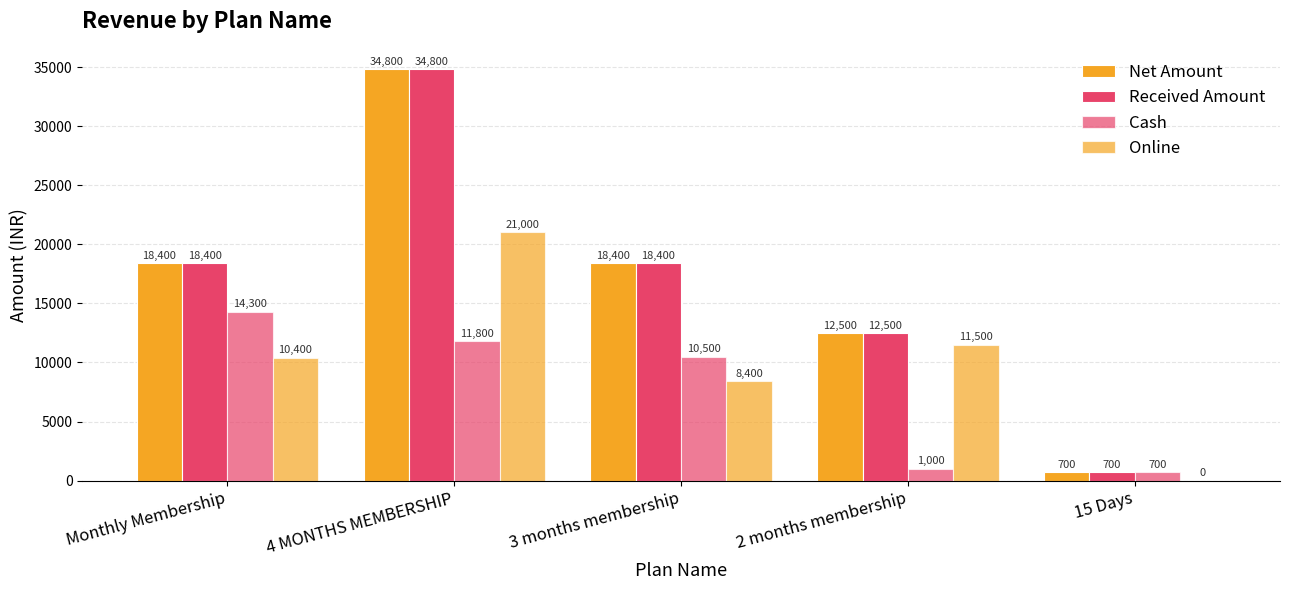

What is the sum of the Net Amount values at 4 MONTHS MEMBERSHIP and 3 months membership?

53200